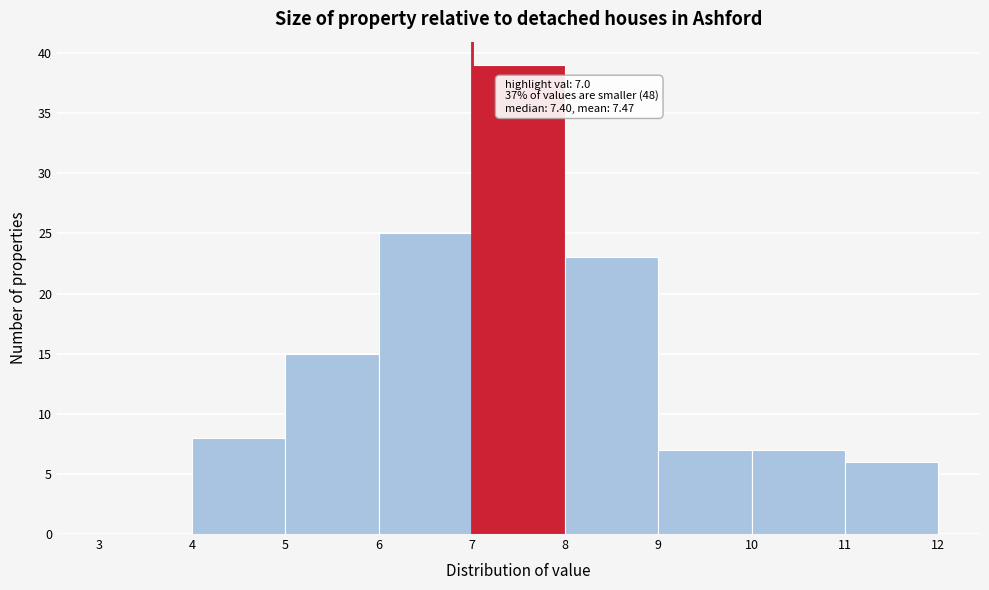

Which range on the x-axis has the tallest bar?

7 to 8